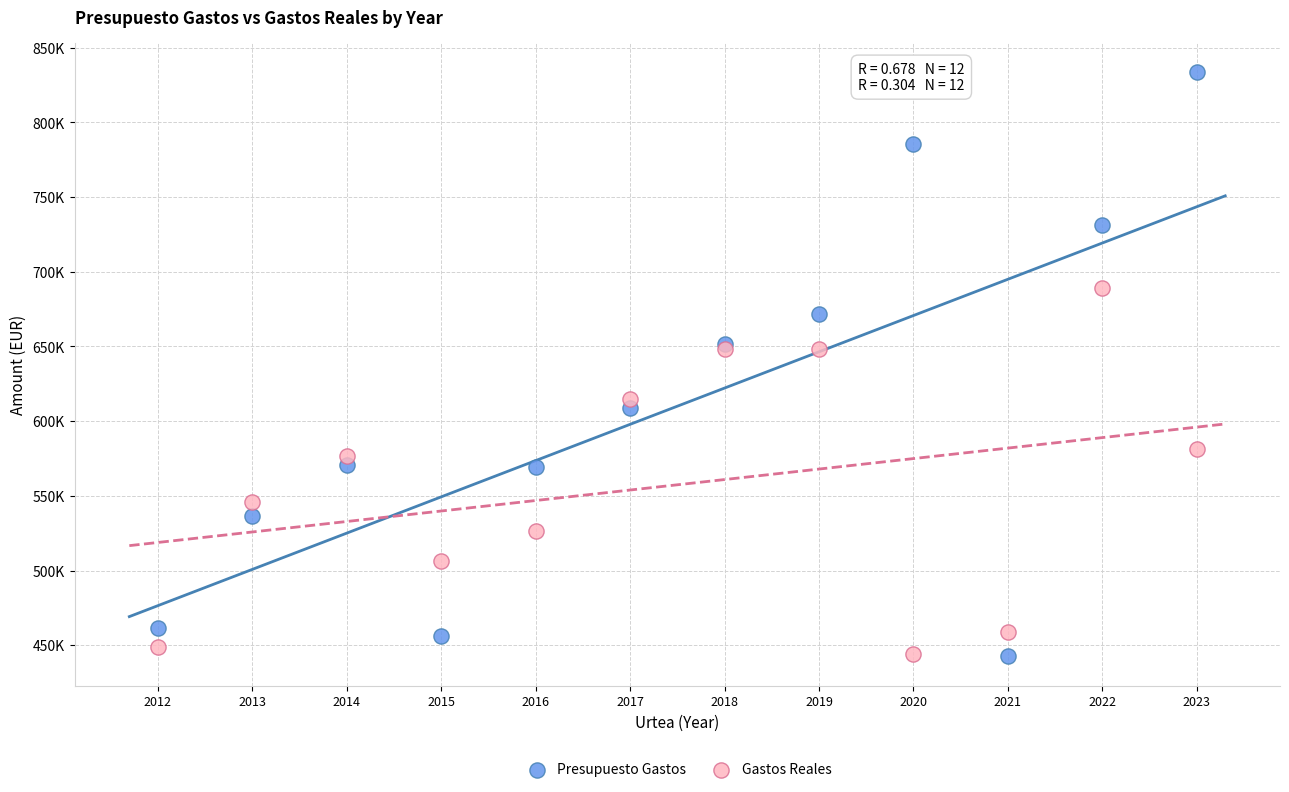

Which series contains the highest Y value?

Presupuesto Gastos